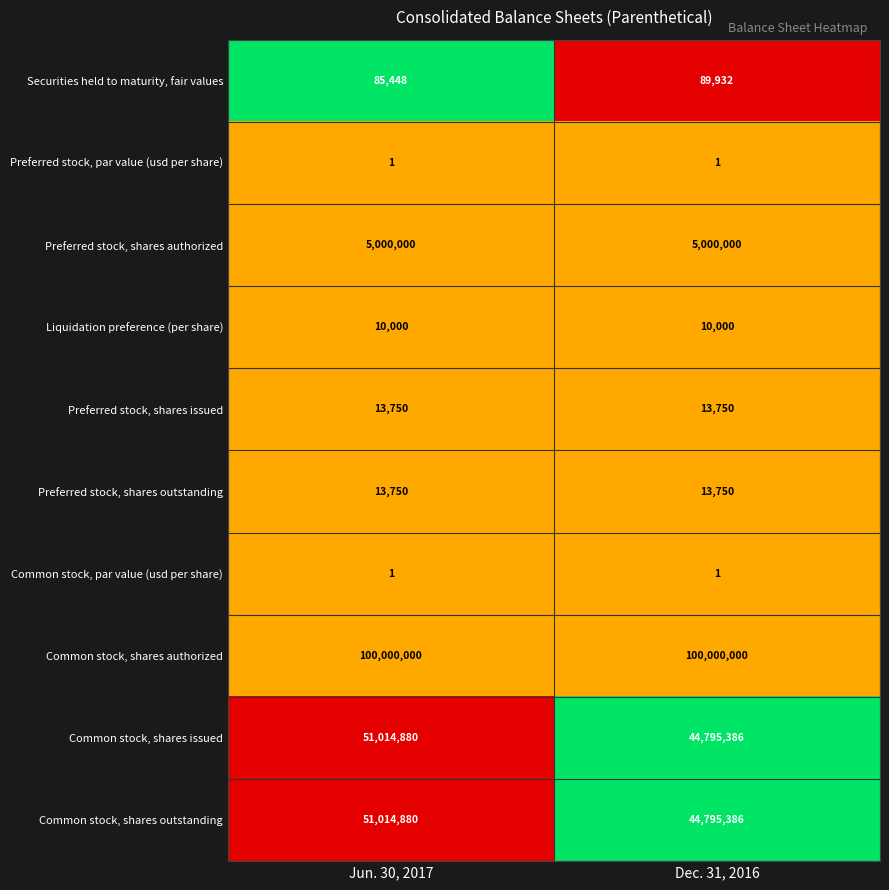

What is the maximum value shown in the chart?

100000000